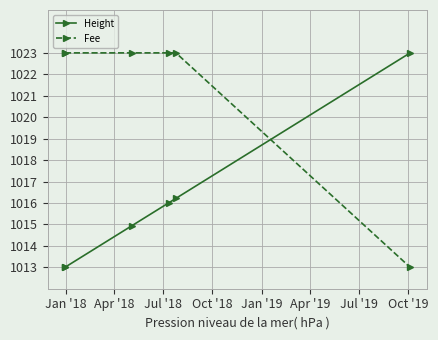

Which series has the largest total across all categories?

Fee